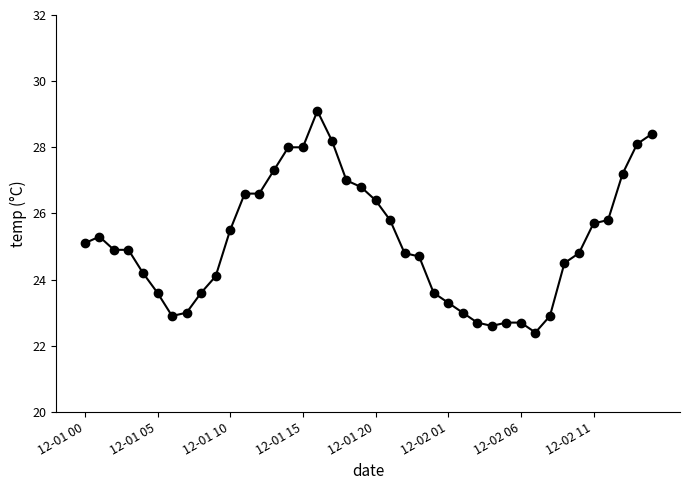

What is the sum of all values?

1006.8